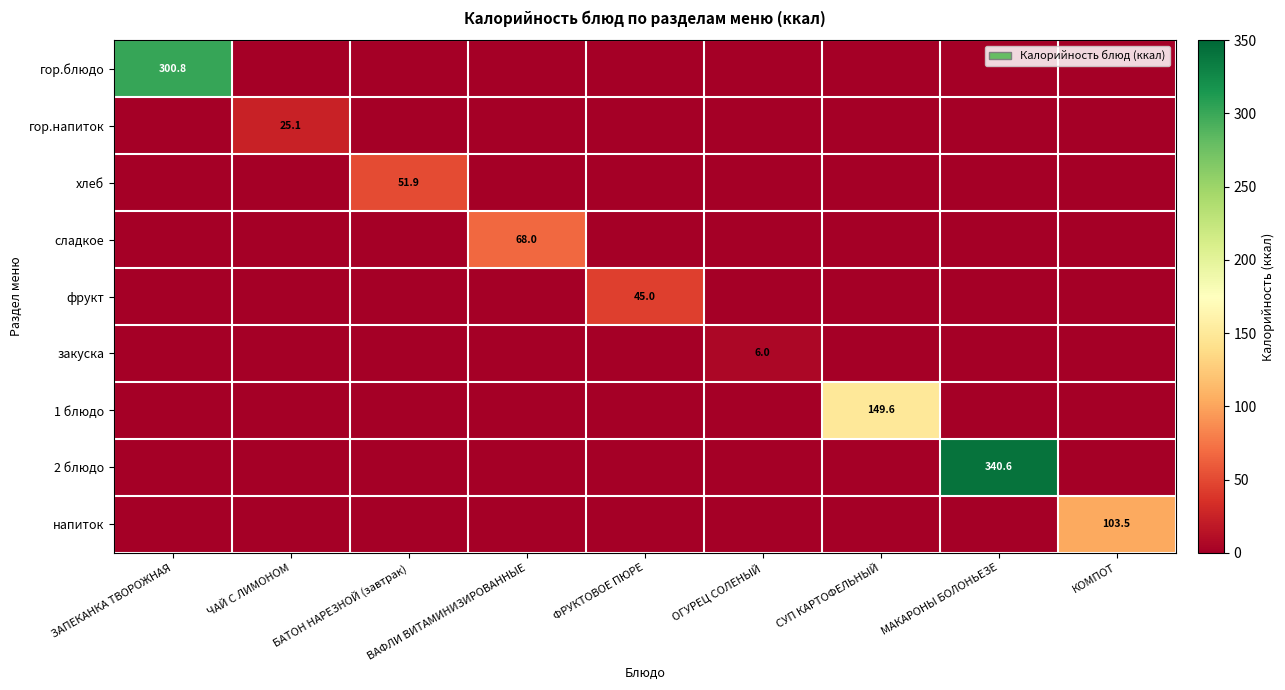

The хлеб series shows 51.9 at БАТОН НАРЕЗНОЙ (завтрак). True or false?

True